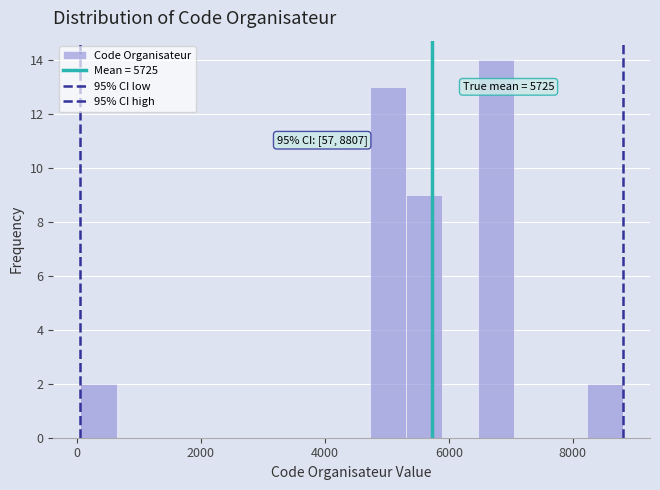

Read against the x-axis, roughly where is the centre of the tallest bar?

6800